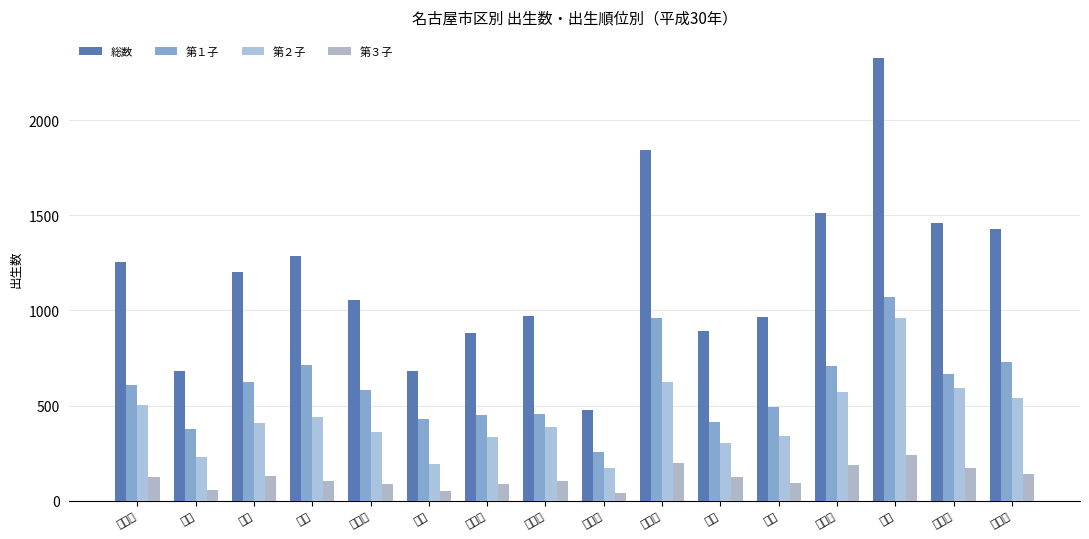

Reading right to left, what are all the values shown in this chart?

総数: 天白区=1425	名東区=1459	緑区=2326	守山区=1511	南区=964	港区=894	中川区=1845	熱田区=475	瑞穂区=970	昭和区=881	中区=682	中村区=1052	西区=1284	北区=1200	東区=681	千種区=1255
第１子: 天白区=727	名東区=664	緑区=1072	守山区=709	南区=492	港区=416	中川区=961	熱田区=257	瑞穂区=458	昭和区=449	中区=430	中村区=581	西区=713	北区=622	東区=379	千種区=609
第２子: 天白区=537	名東区=592	緑区=960	守山区=573	南区=342	港区=303	中川区=626	熱田区=172	瑞穂区=385	昭和区=332	中区=191	中村区=359	西区=441	北区=406	東区=231	千種区=501
第３子: 天白区=140	名東区=172	緑区=241	守山区=190	南区=95	港区=122	中川区=198	熱田区=41	瑞穂区=103	昭和区=86	中区=52	中村区=87	西区=101	北区=129	東区=57	千種区=122